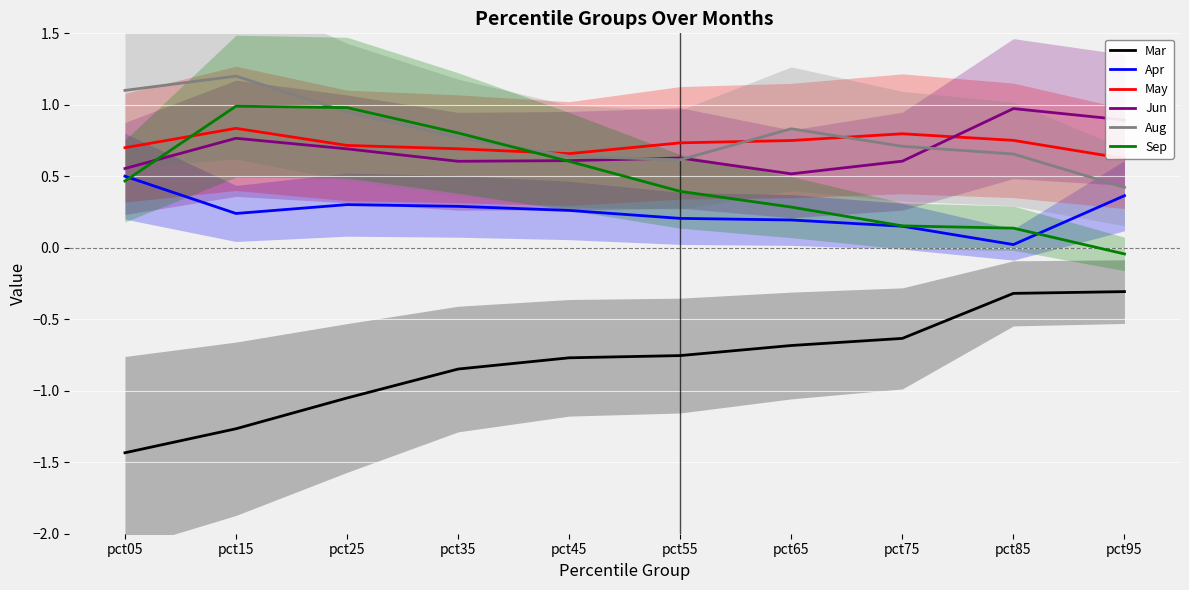

How many lines are shown in the chart?

6